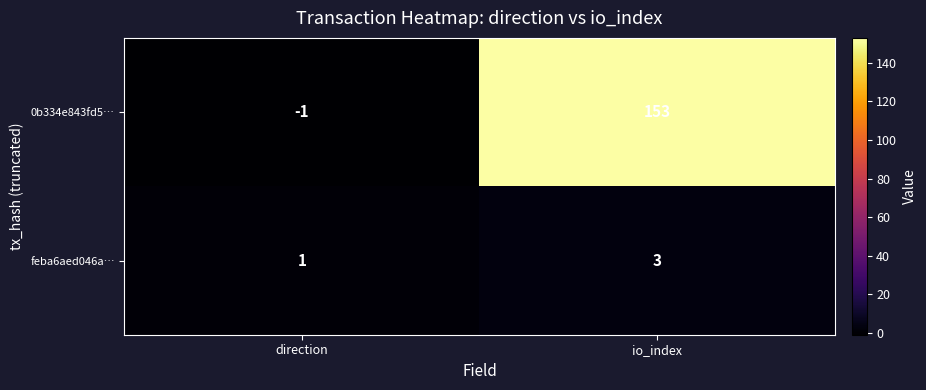

List the series in order of their overall mean, highest first.

0b334e843fd5…, feba6aed046a…